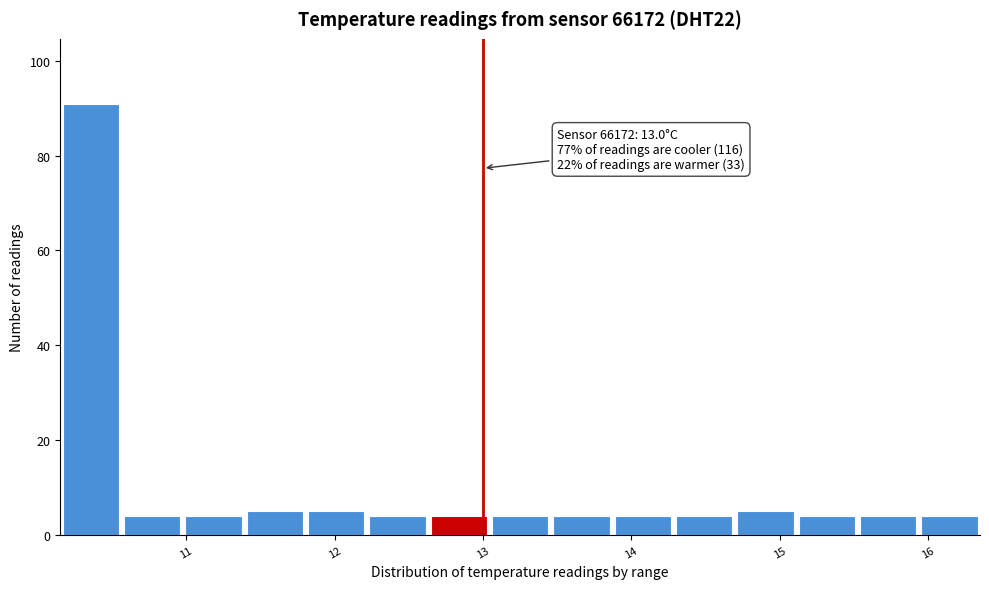

Over which range of the x-axis is the bar tallest?

10.2 to 10.6